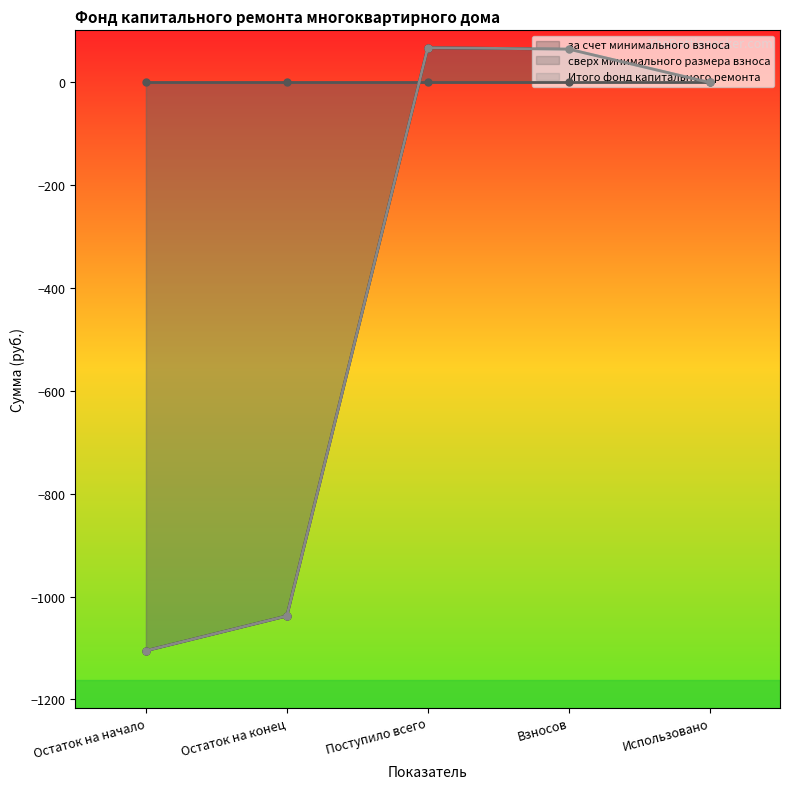

How many interior local peaks does the Итого фонд капитального ремонта series have?

1